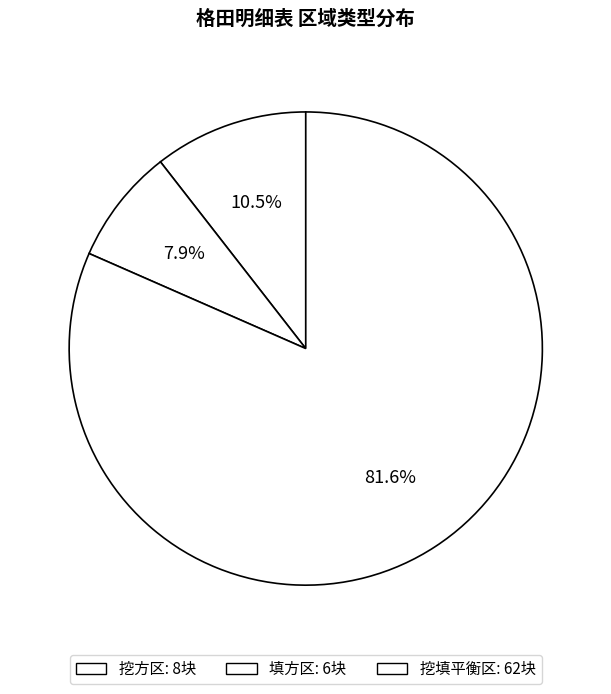

How many segments does this pie chart have?

3